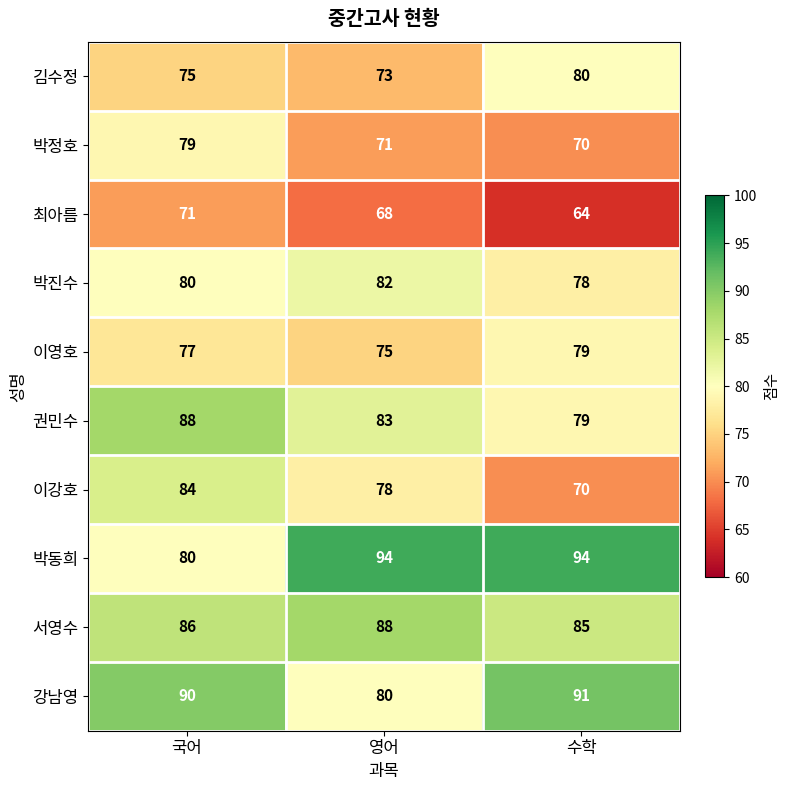

The 박동희 series shows 94 at 영어. True or false?

True